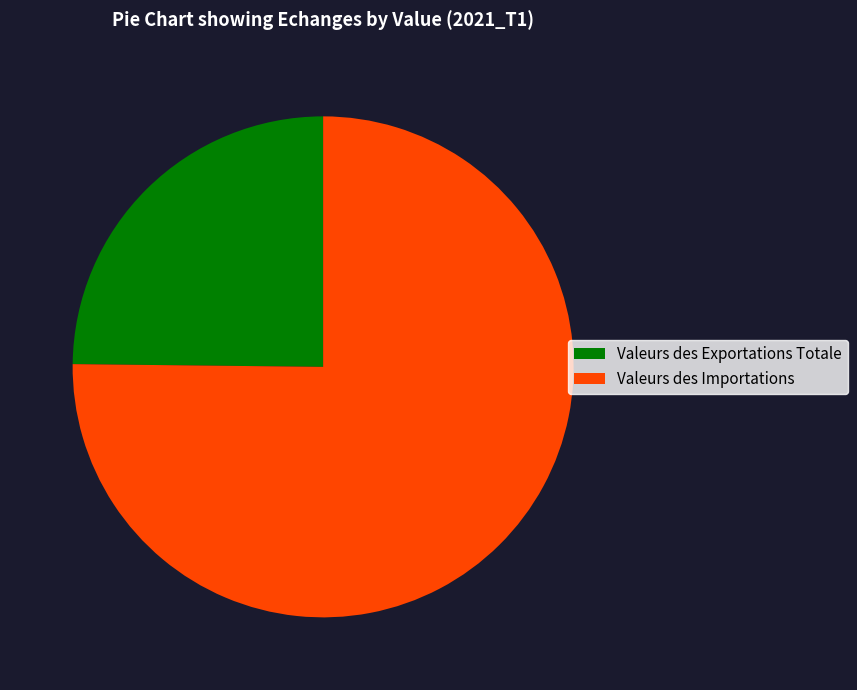

Which slice is the largest?

Valeurs des Importations